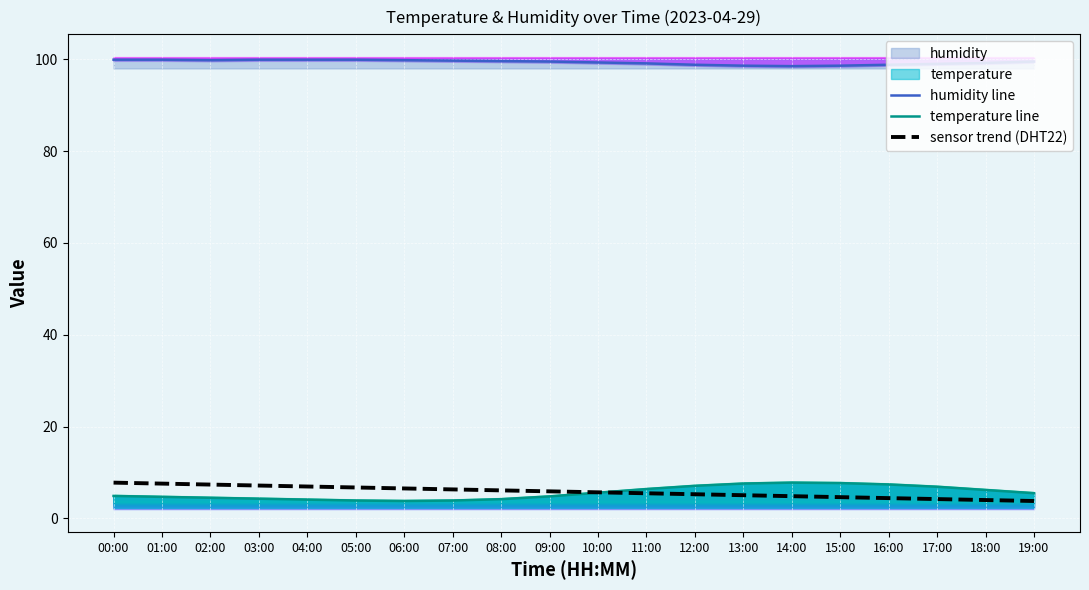

Rank the series by their maximum value, from highest to lowest.

humidity line, temperature line, sensor trend (DHT22)